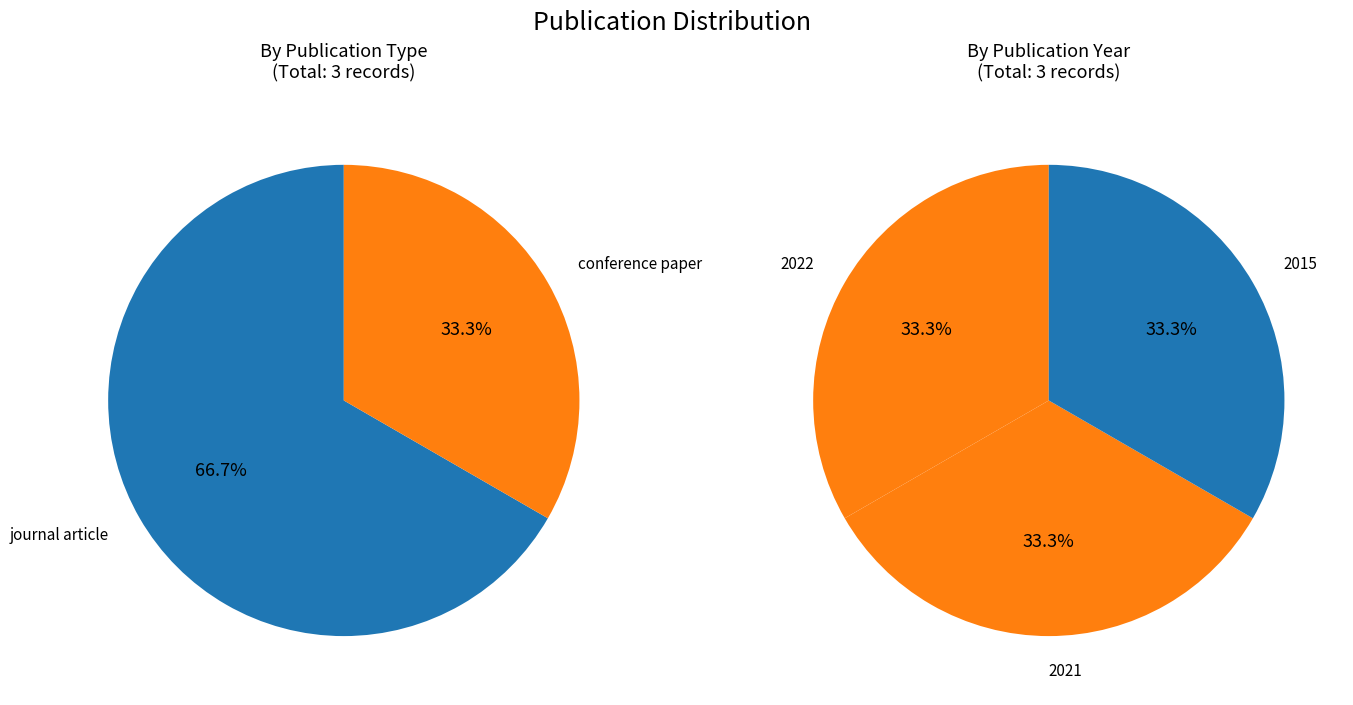

Which slice is the largest?

journal article (2022)